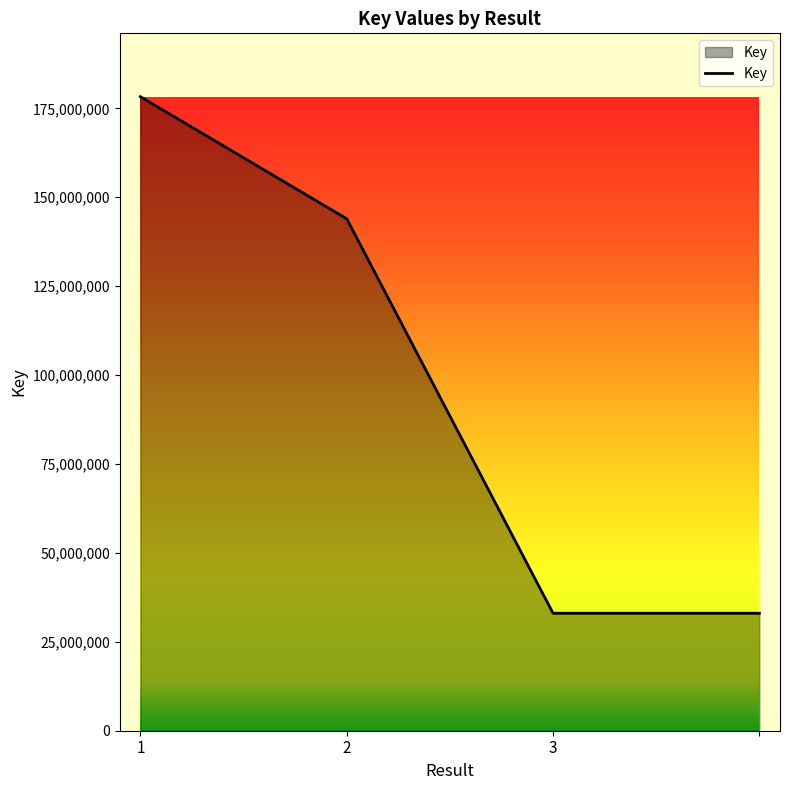

What is the greatest value displayed?

178270853